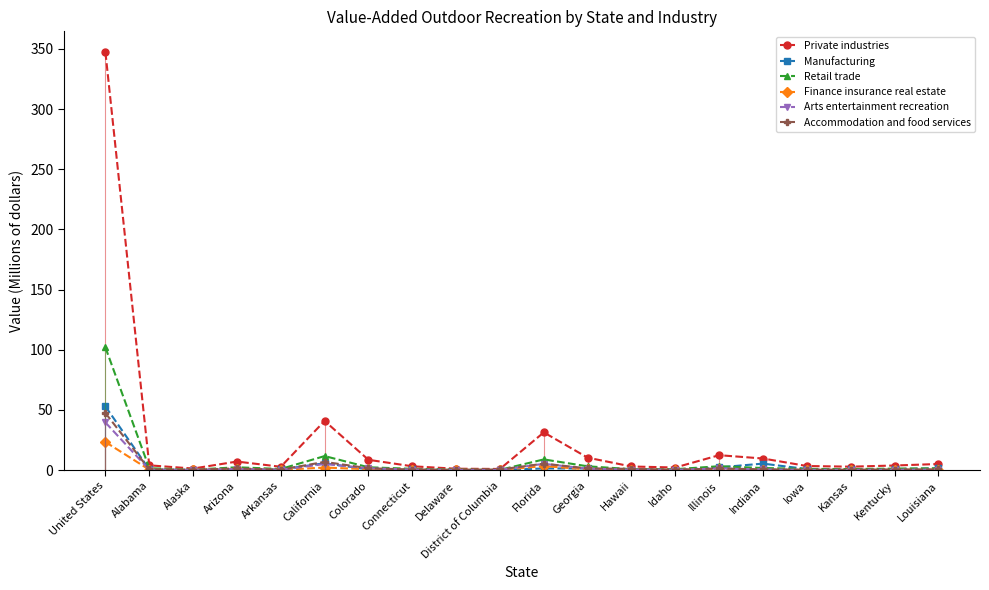

What is the approximate value of Arts entertainment recreation at Kansas?

0.2